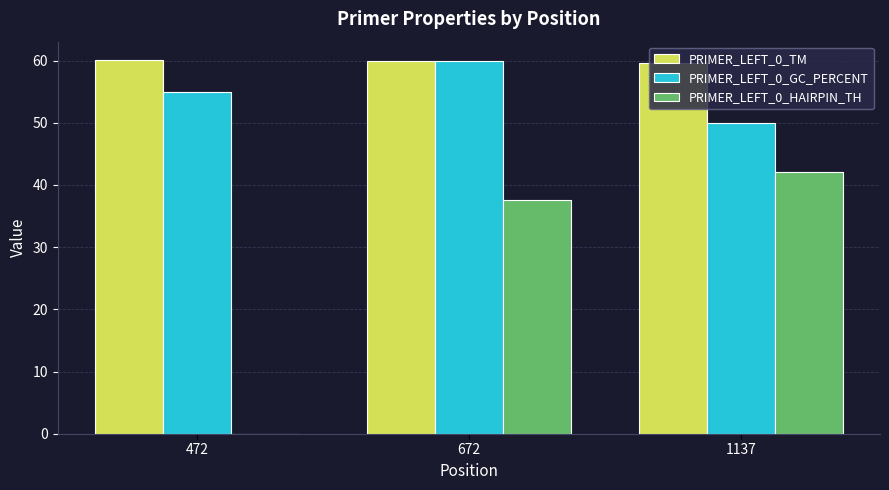

Which series has the widest spread of values?

PRIMER_LEFT_0_HAIRPIN_TH